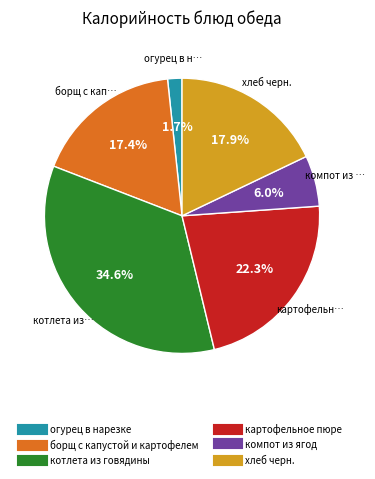

Is it true that хлеб черн. is 18% of the pie?

True